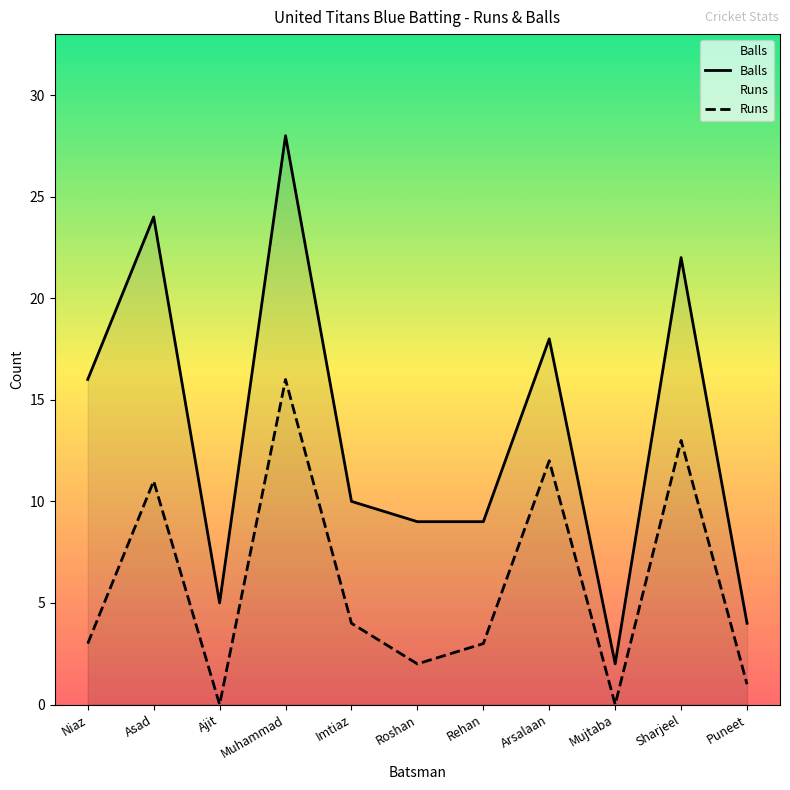

The Runs series shows 16 at Muhammad. True or false?

True